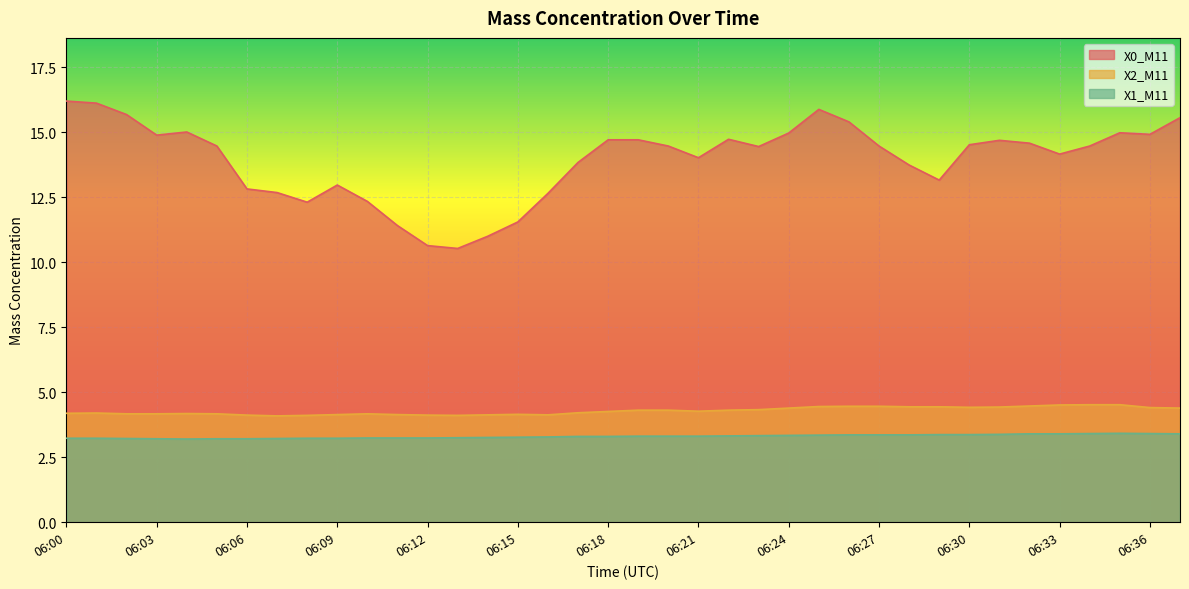

The value of X0_M11 at 06:10 is 8.5. True or false?

False